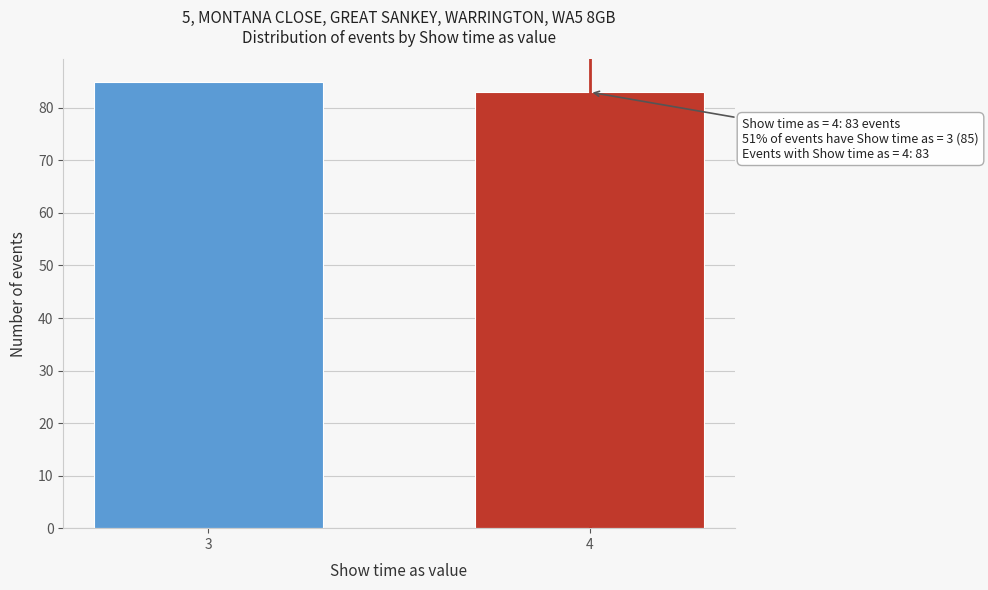

Reading left to right, transcribe all the data shown in this chart.

85	83